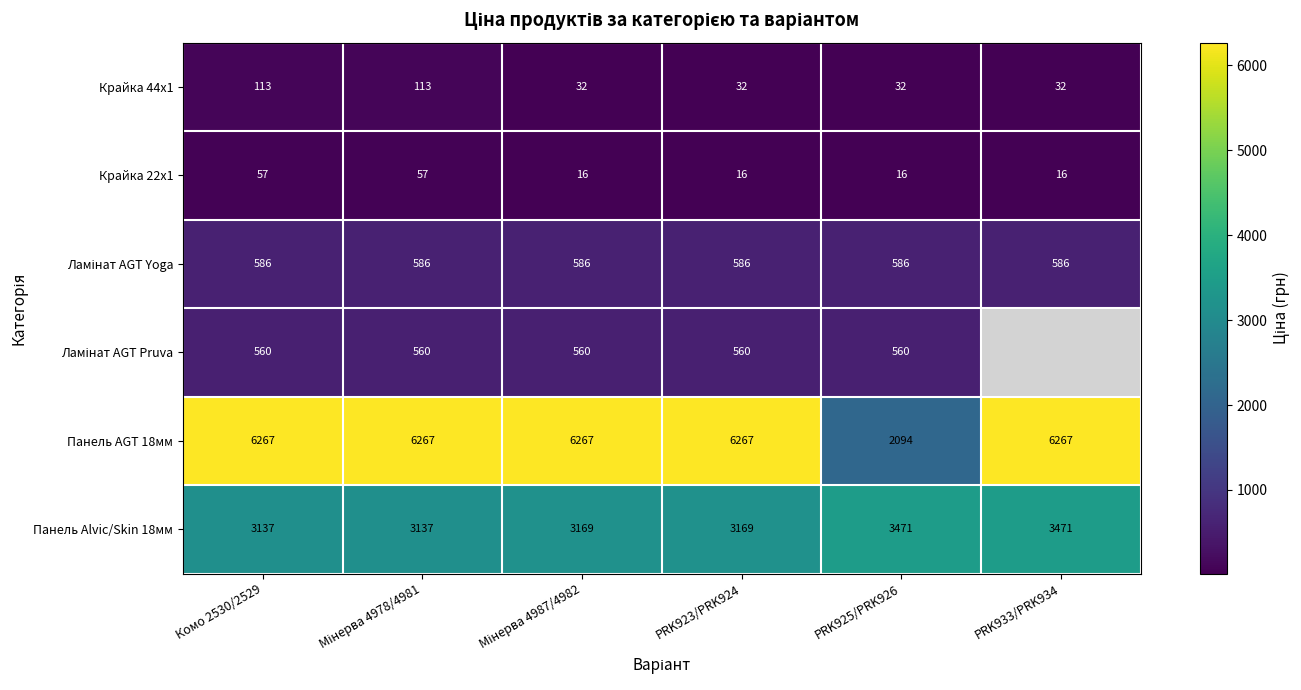

Between Комо 2530/2529 and Мінерва 4987/4982, which is larger?

Комо 2530/2529